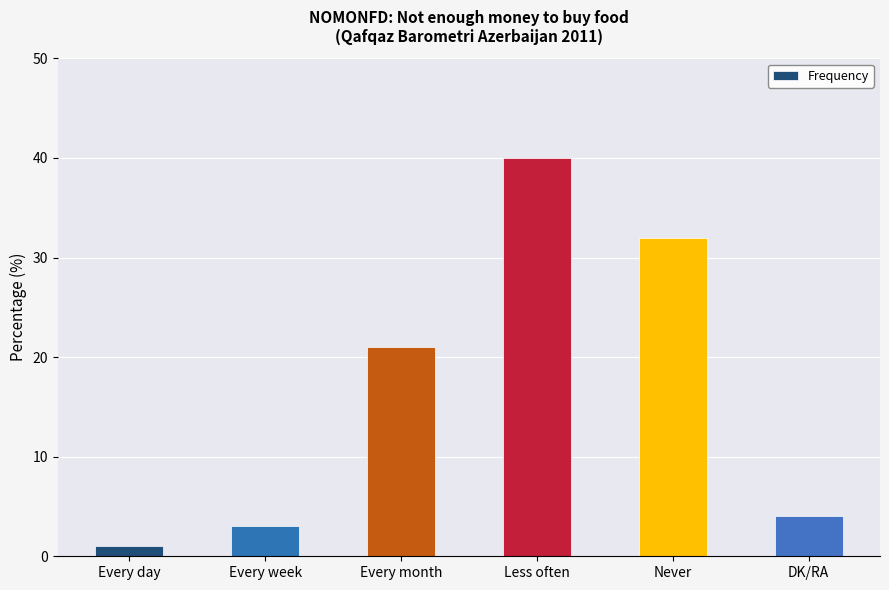

Rank the categories by value from lowest to highest.

Every day, Every week, DK/RA, Every month, Never, Less often